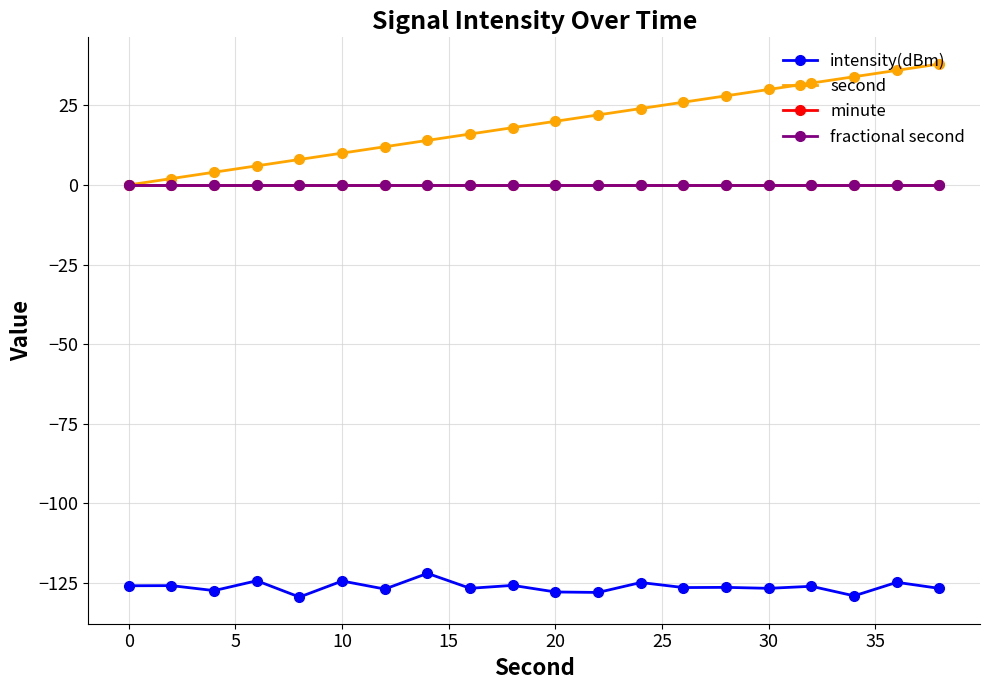

What is the minimum value shown in the chart?

-129.5